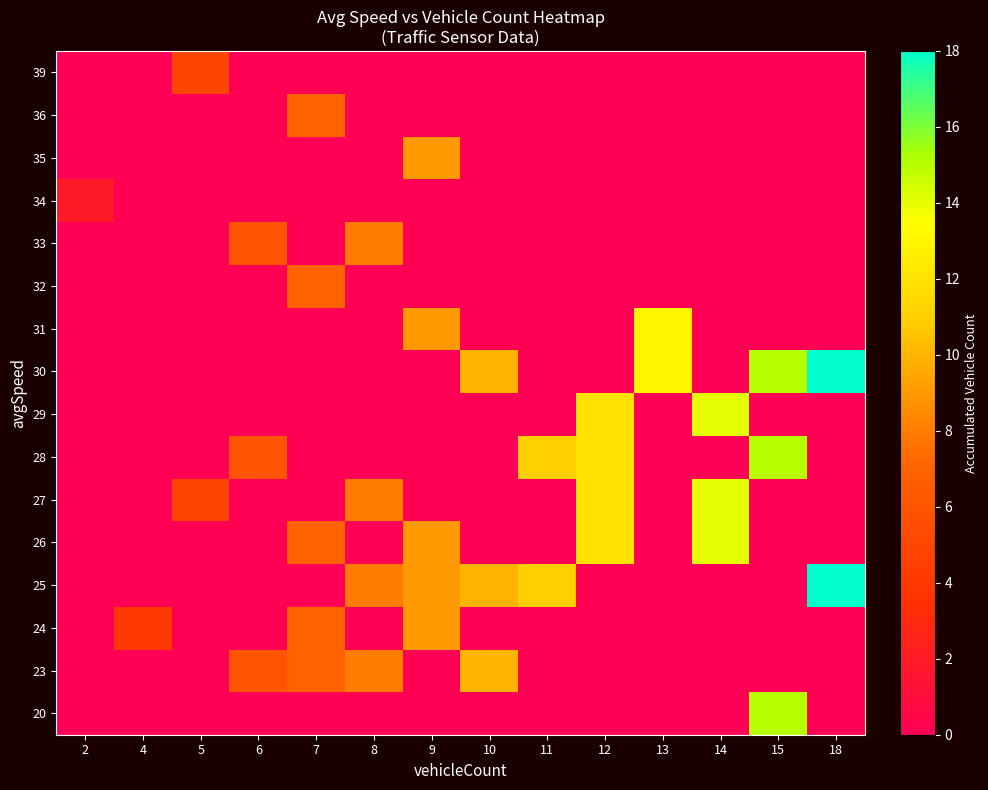

List the series in order of their peak value, lowest first.

34, 39, 32, 36, 33, 24, 35, 23, 31, 26, 27, 29, 20, 28, 25, 30